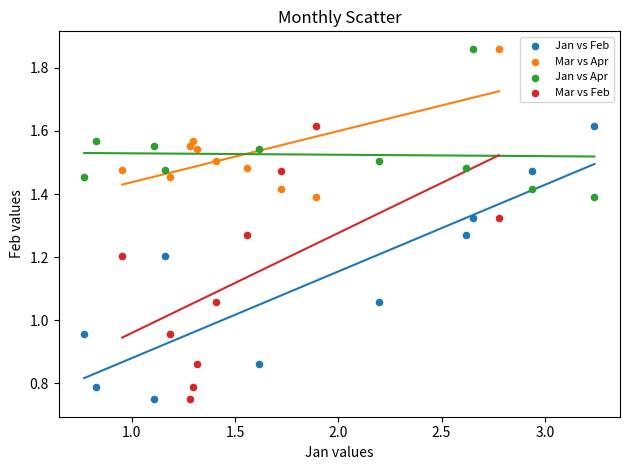

What are all the series names shown in the legend?

Jan vs Feb, Mar vs Apr, Jan vs Apr, Mar vs Feb